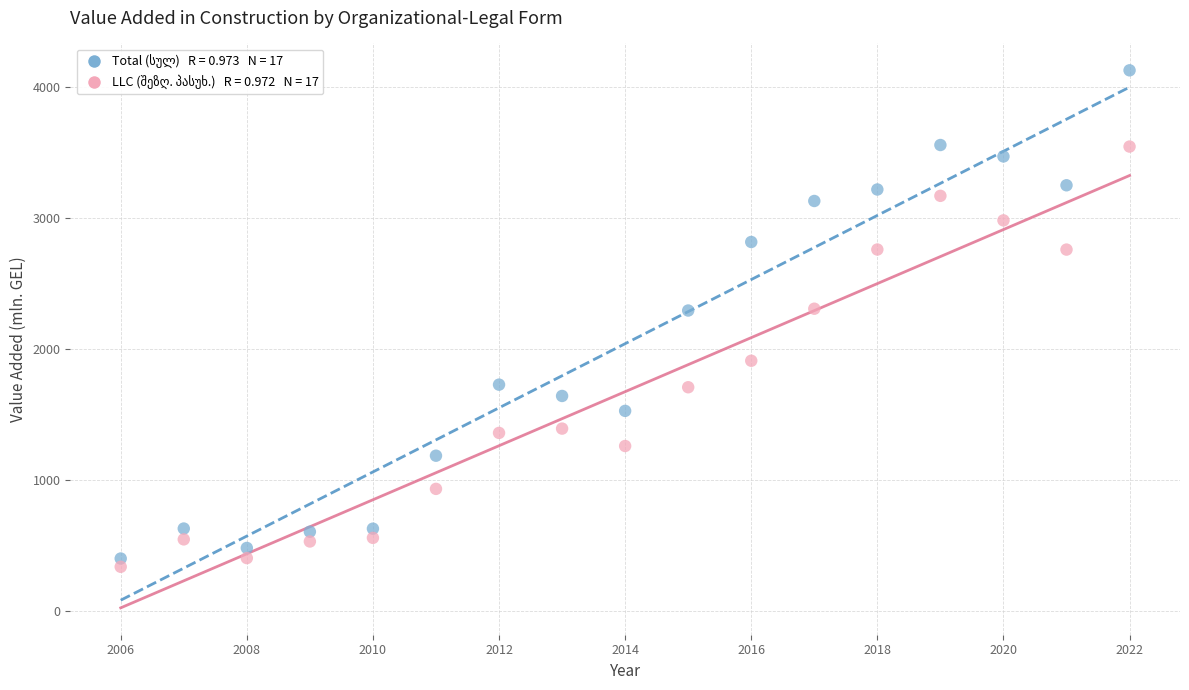

Across all data points, what is the range of X values (max minus min)?

16.0